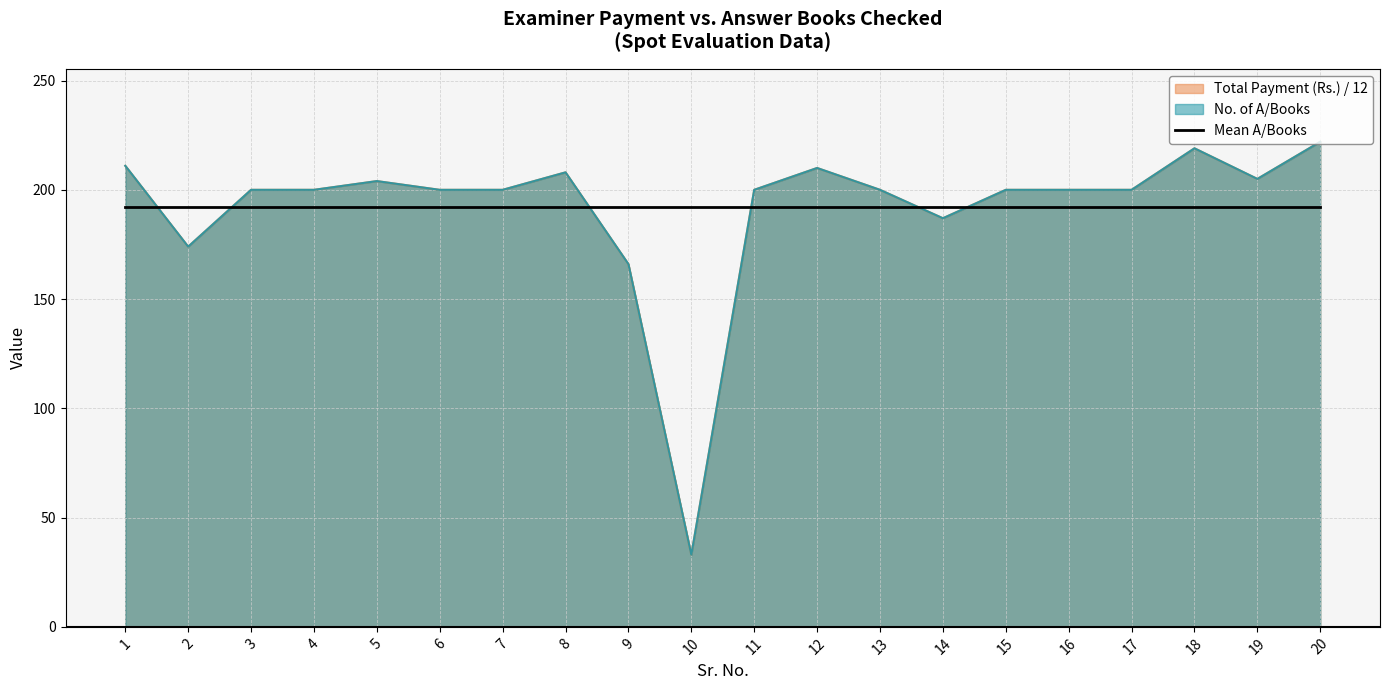

Which series has the widest spread of values?

No. of A/Books